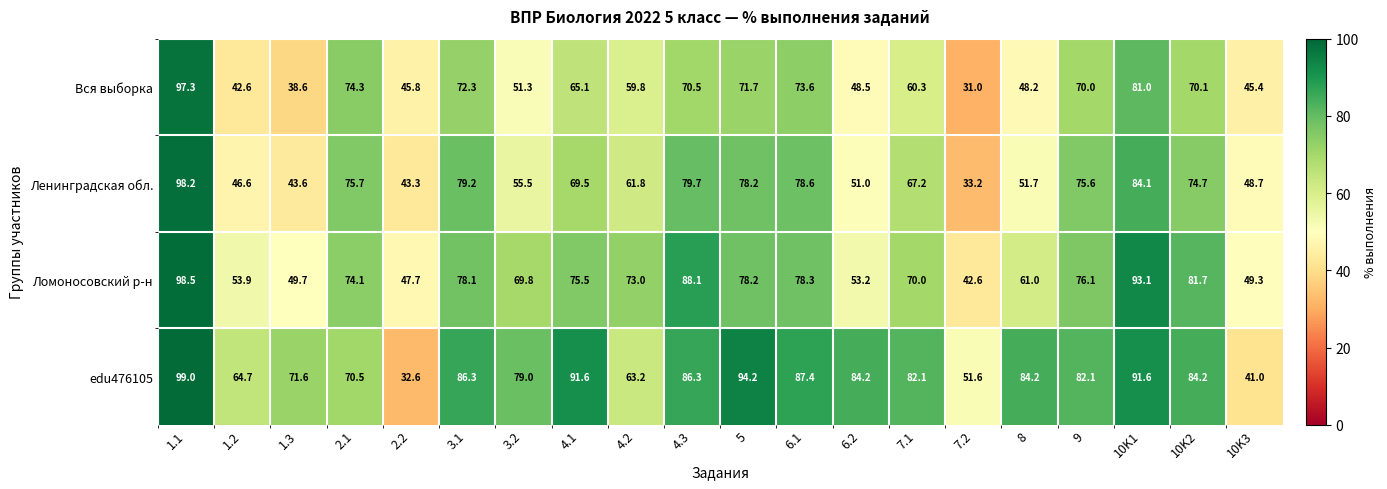

List the series in order of their peak value, lowest first.

Вся выборка, Ленинградская обл., Ломоносовский р-н, edu476105